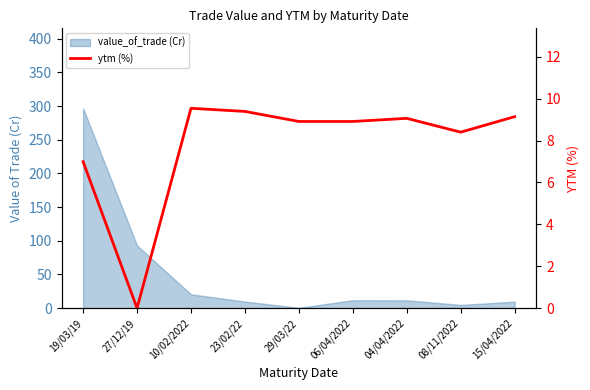

At which label does the data first exceed 8?

10/02/2022